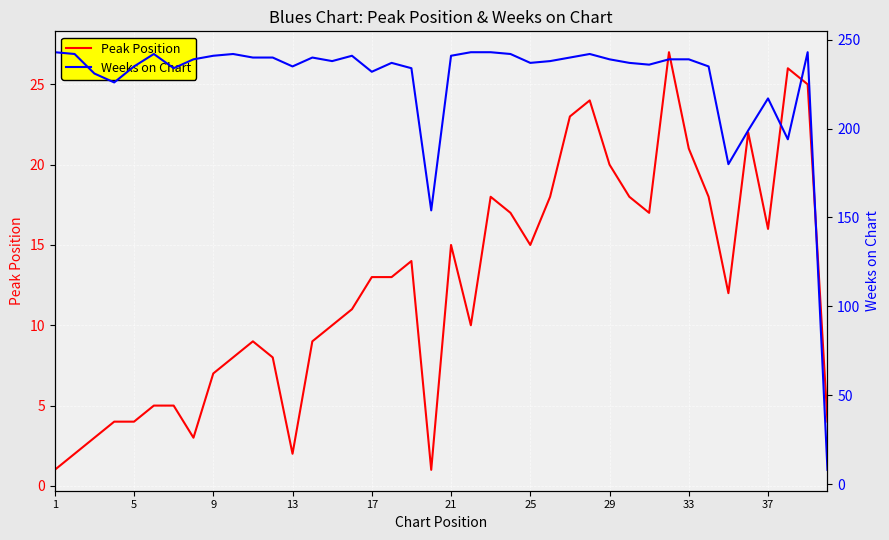

How many data points in Weeks on Chart are less than 239?

20